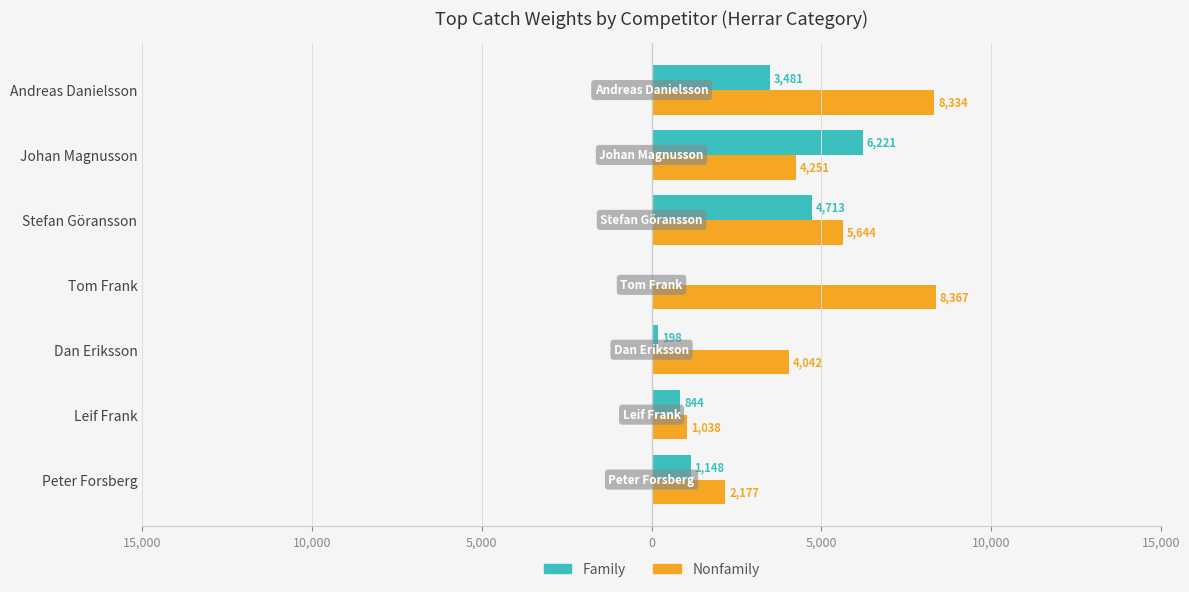

Which series has the largest range (max minus min)?

Nonfamily